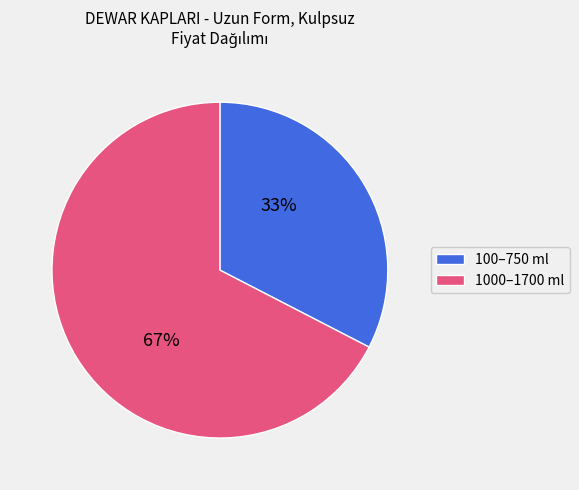

Which has a higher value, 1000–1700 ml or 100–750 ml?

1000–1700 ml